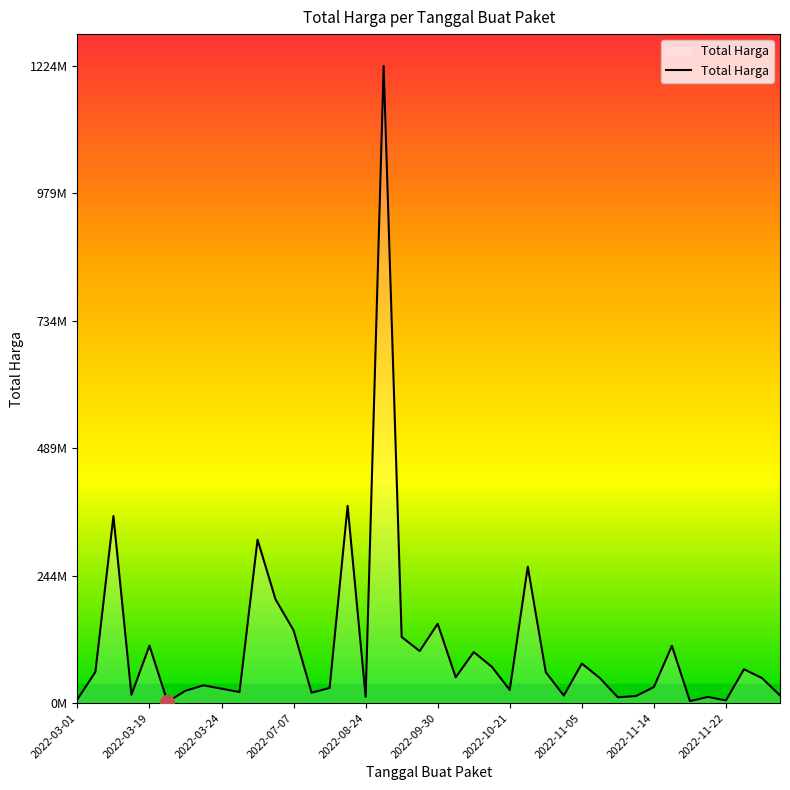

True or false: the data has more than 1 interior local peaks.

True